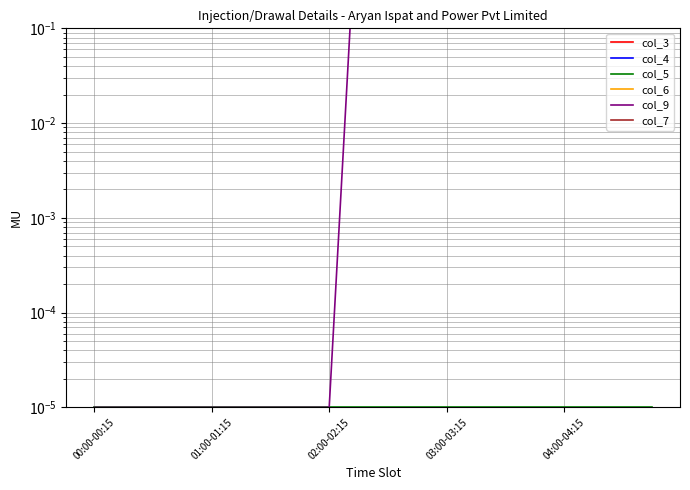

Rank the series by their maximum value, from lowest to highest.

col_5, col_3, col_4, col_6, col_9, col_7